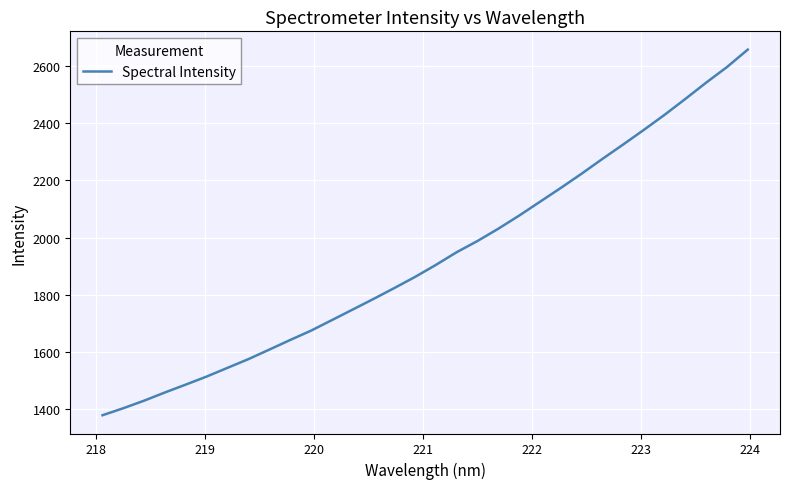

What is the smallest value displayed?

1378.5